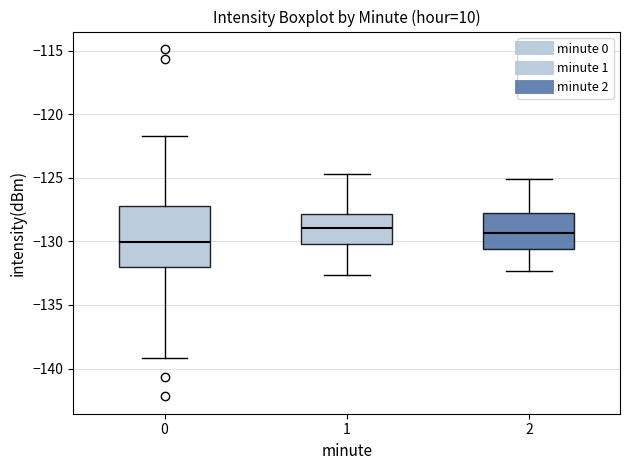

Reading left to right, read every box against the y-axis: the position of its median line, the range the box covers, and the ends of its whiskers. The values are not printed on the chart, so give them approximately, as read against the axis.

0: median -130.0, box -132.0 to -127.0, whiskers -139.0 to -121.5
1: median -129.0, box -130.0 to -128.0, whiskers -132.5 to -124.5
2: median -129.5, box -130.5 to -127.5, whiskers -132.5 to -125.0